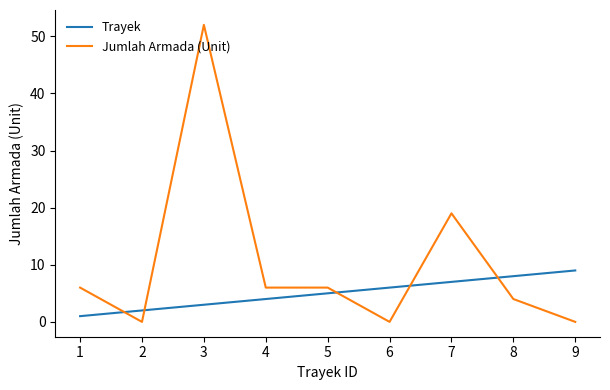

Which series changed the most between 3 and 4?

Jumlah Armada (Unit)